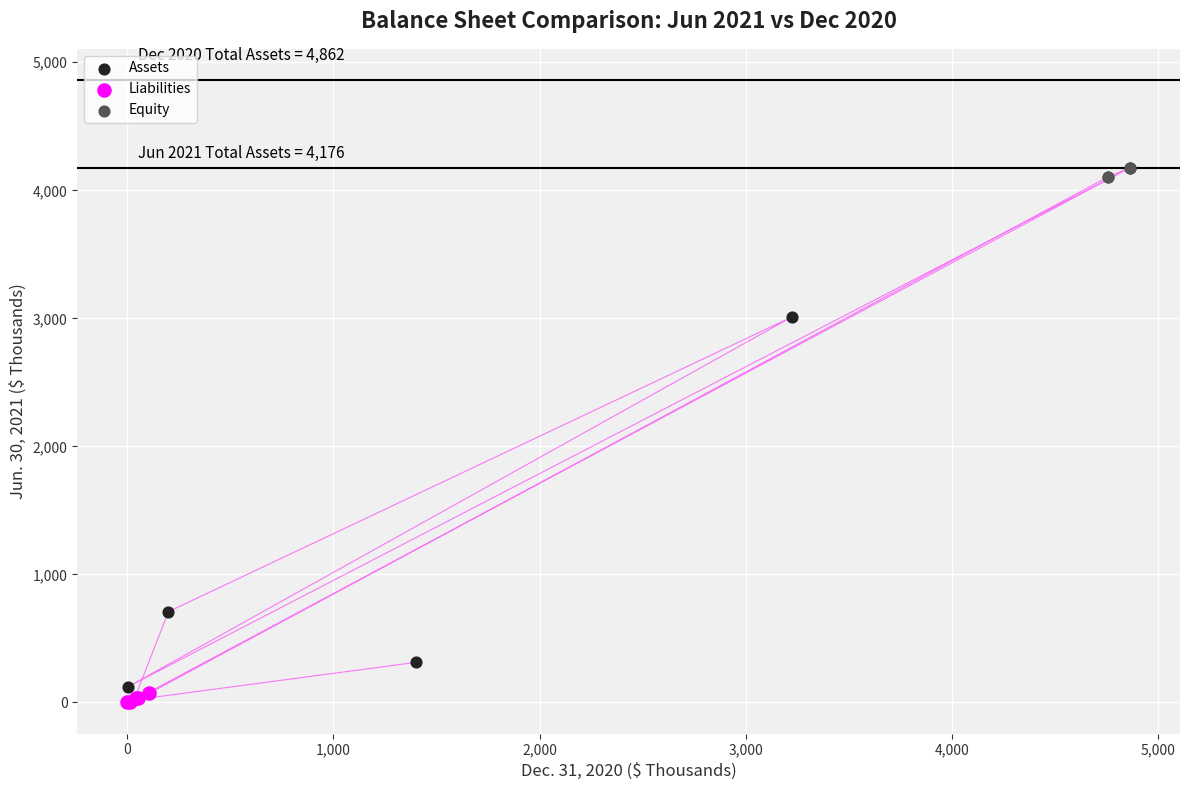

Which series has the largest Y range (max minus min)?

Assets